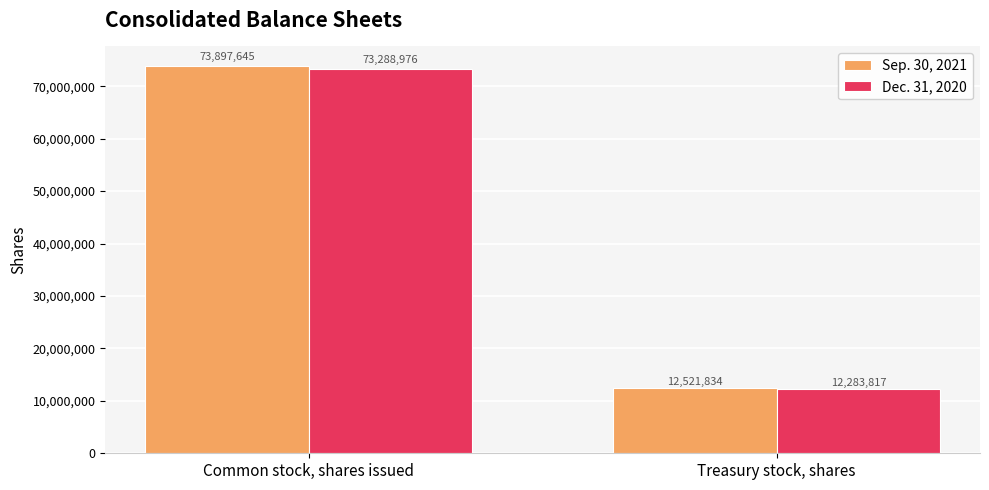

Count the Dec. 31, 2020 values in the range 12283817 to 73288976.

2